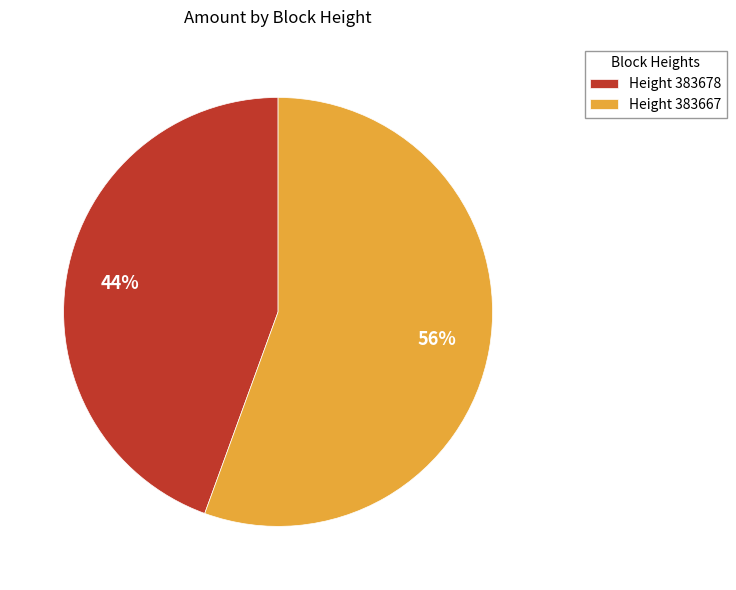

Combined, do Height 383667 and Height 383678 account for over 50%?

Yes